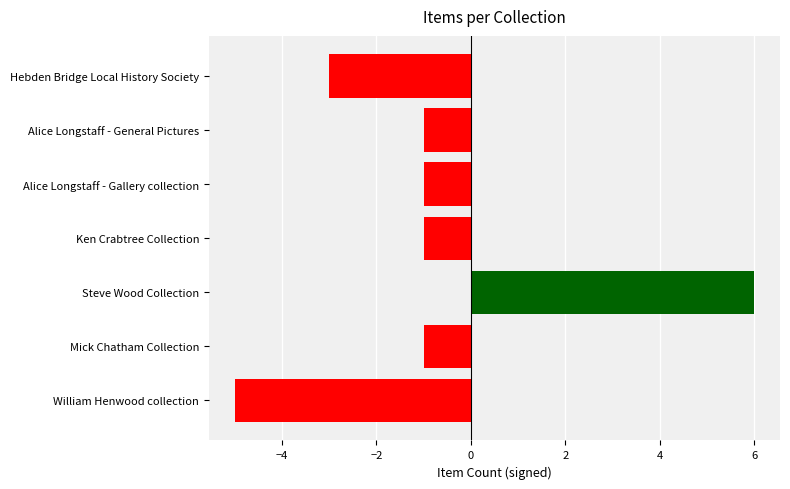

What is the difference between the maximum and minimum values?

11